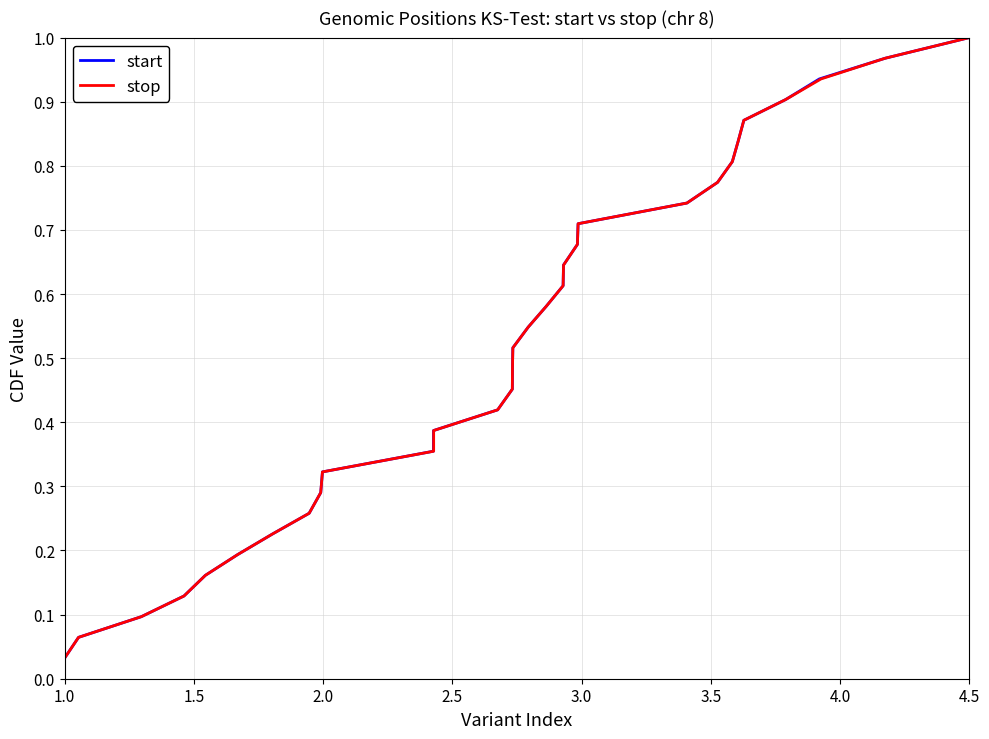

At how many categories does at least one series exceed 0?

31